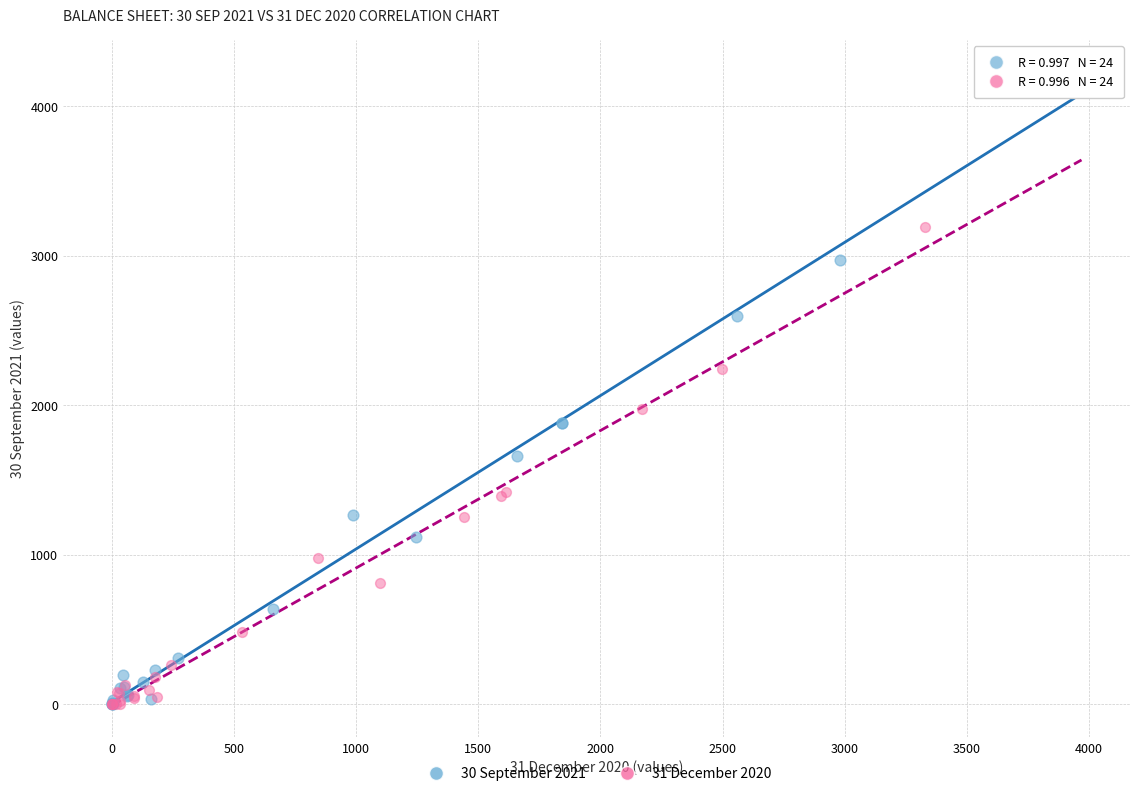

Which series reaches the maximum Y coordinate?

30 September 2021